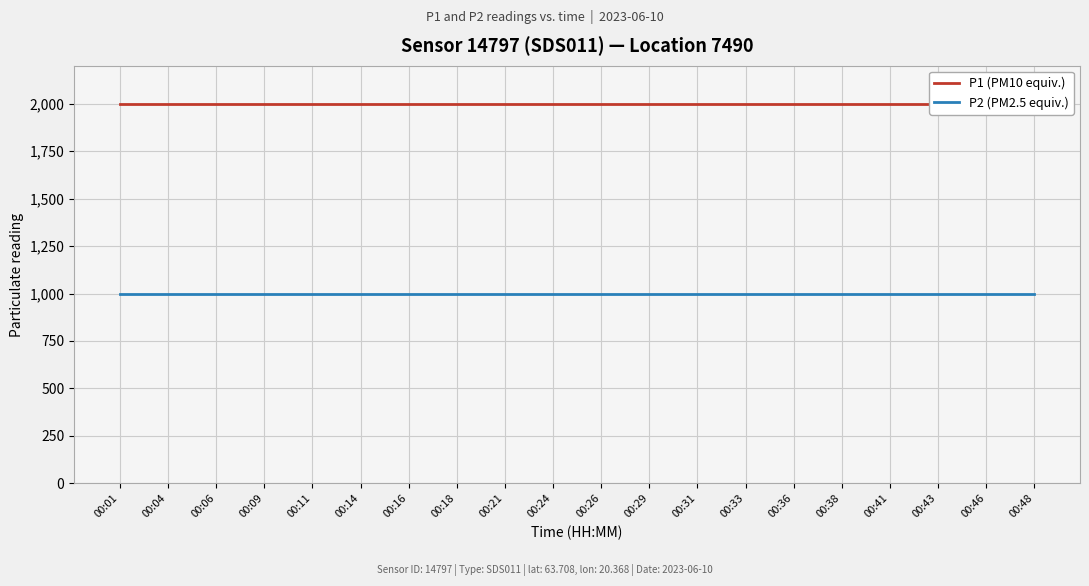

The value of P2 (PM2.5 equiv.) at 00:41 is 474.9. True or false?

False